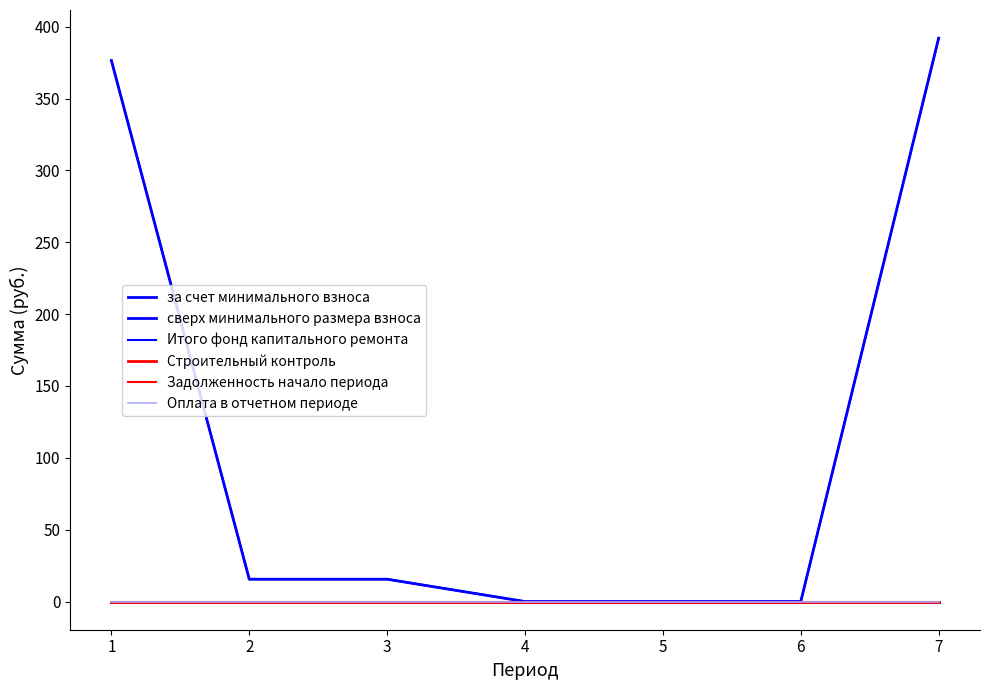

List the labels in order of Задолженность начало периода value, largest first.

1, 2, 3, 4, 5, 6, 7